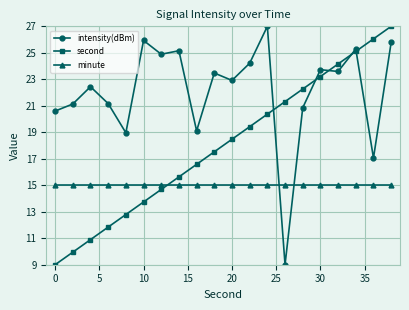

What is the difference between the second highest and second lowest values in the second series?

16.1